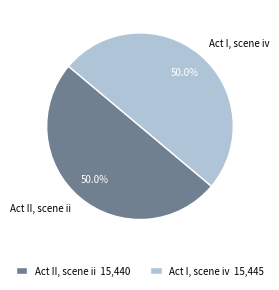

Approximately how many times larger is the value at Act I, scene iv compared to Act II, scene ii?

1.0